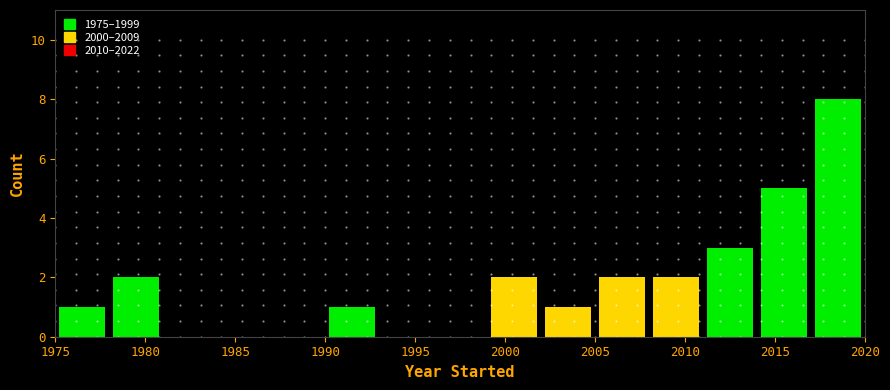

Which range on the x-axis has the tallest bar?

2017 to 2020